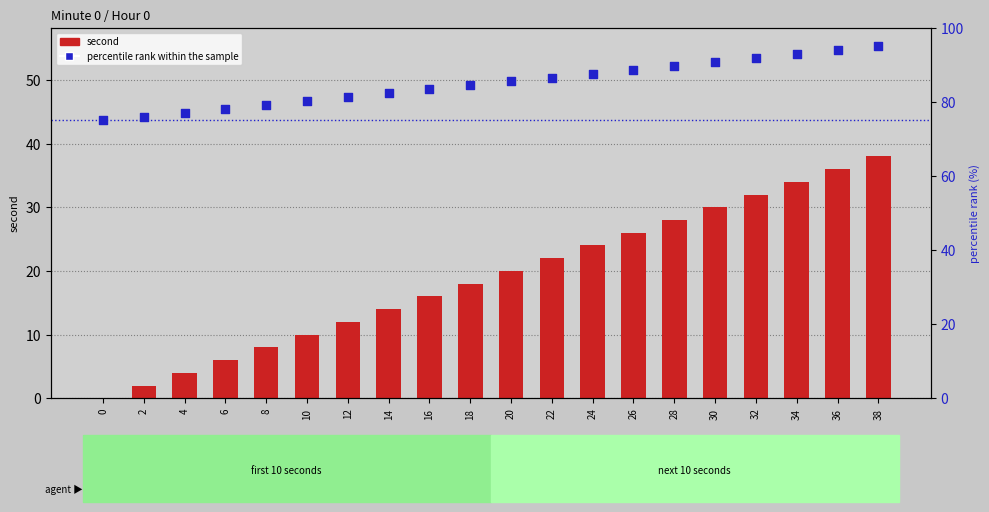

Which series contains the lowest Y value?

second